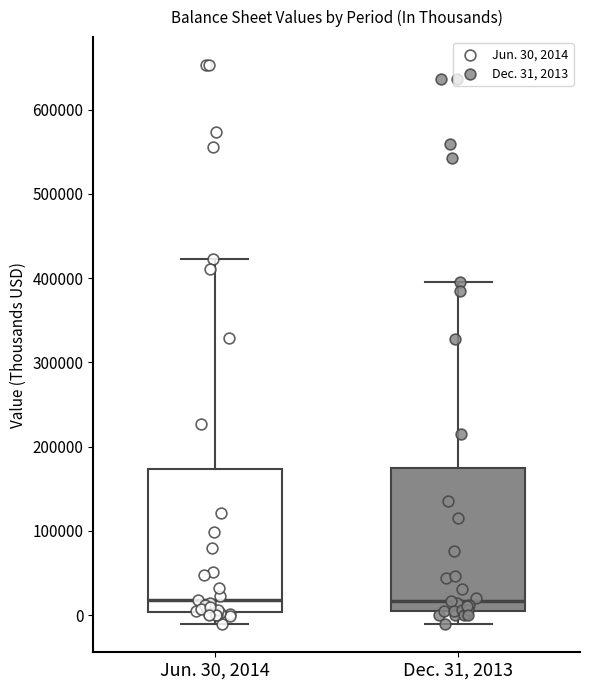

Reading left to right, read every box against the y-axis: the position of its median line, the range the box covers, and the ends of its whiskers. The values are not printed on the chart, so give them approximately, as read against the axis.

Jun. 30, 2014: median 20000, box 0 to 170000, whiskers -10000 to 420000
Dec. 31, 2013: median 20000, box 0 to 170000, whiskers -10000 to 400000